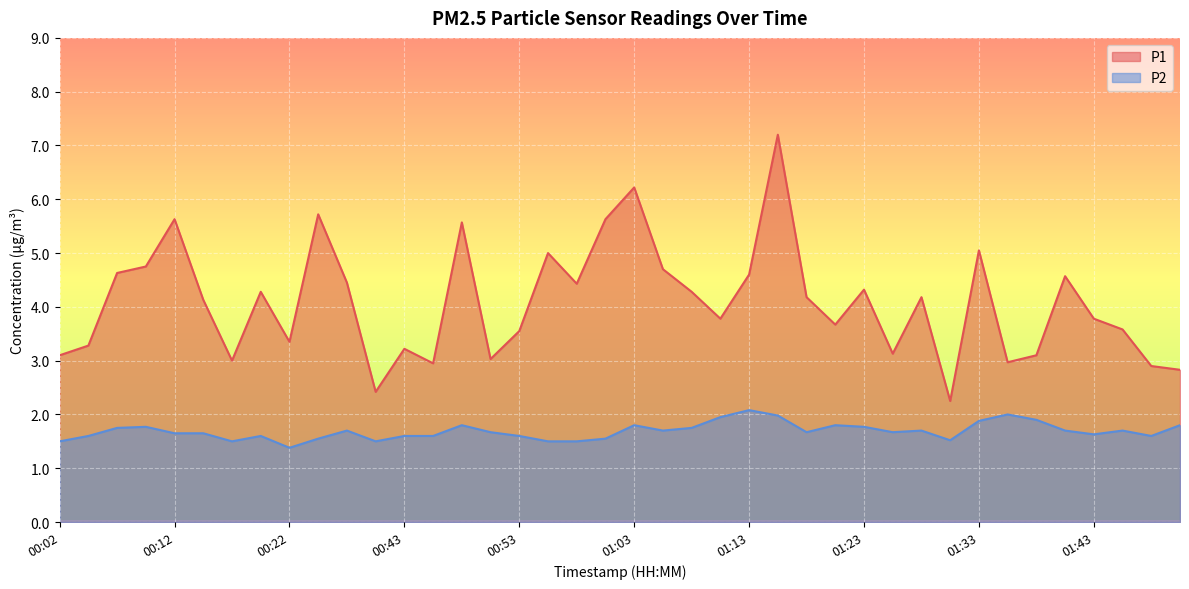

Reading left to right, what are all the values shown in this chart?

P1: 00:02=3.1	00:04=3.3	00:07=4.6	00:09=4.8	00:12=5.6	00:14=4.1	00:17=3.0	00:19=4.3	00:22=3.4	00:35=5.7	00:38=4.5	00:40=2.4	00:43=3.2	00:45=3.0	00:48=5.6	00:50=3.0	00:53=3.5	00:55=5.0	00:58=4.4	01:00=5.6	01:03=6.2	01:05=4.7	01:08=4.3	01:10=3.8	01:13=4.6	01:15=7.2	01:18=4.2	01:20=3.7	01:23=4.3	01:26=3.1	01:28=4.2	01:31=2.2	01:33=5.0	01:36=3.0	01:38=3.1	01:41=4.6	01:43=3.8	01:46=3.6	01:48=2.9	01:51=2.8
P2: 00:02=1.5	00:04=1.6	00:07=1.8	00:09=1.8	00:12=1.6	00:14=1.6	00:17=1.5	00:19=1.6	00:22=1.4	00:35=1.6	00:38=1.7	00:40=1.5	00:43=1.6	00:45=1.6	00:48=1.8	00:50=1.7	00:53=1.6	00:55=1.5	00:58=1.5	01:00=1.6	01:03=1.8	01:05=1.7	01:08=1.8	01:10=1.9	01:13=2.1	01:15=2.0	01:18=1.7	01:20=1.8	01:23=1.8	01:26=1.7	01:28=1.7	01:31=1.5	01:33=1.9	01:36=2.0	01:38=1.9	01:41=1.7	01:43=1.6	01:46=1.7	01:48=1.6	01:51=1.8